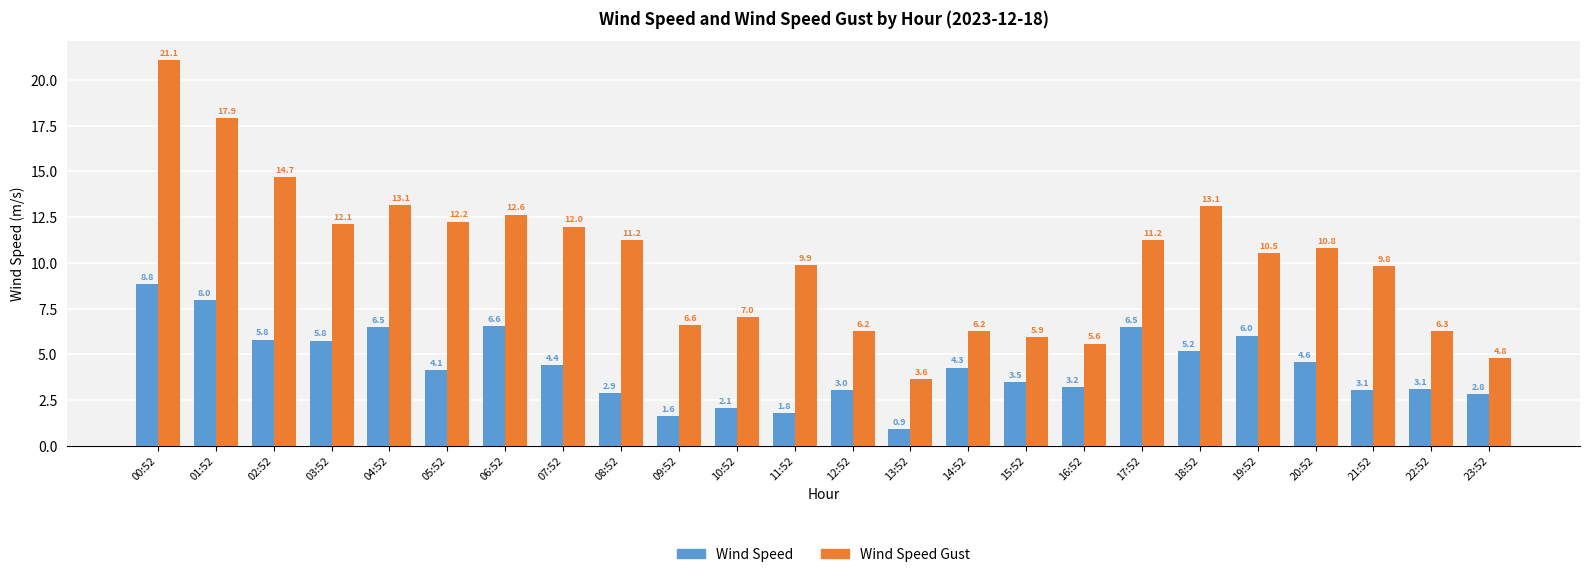

Is it true that Wind Speed Gust equals 17.4 at 07:52?

False